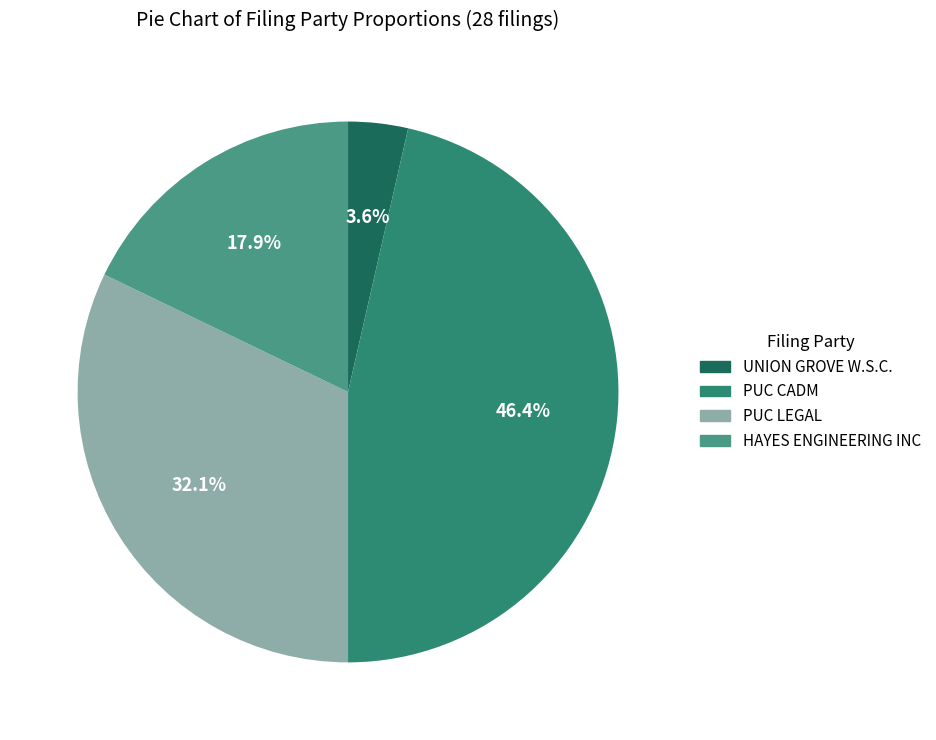

How many slices are in this pie chart?

4